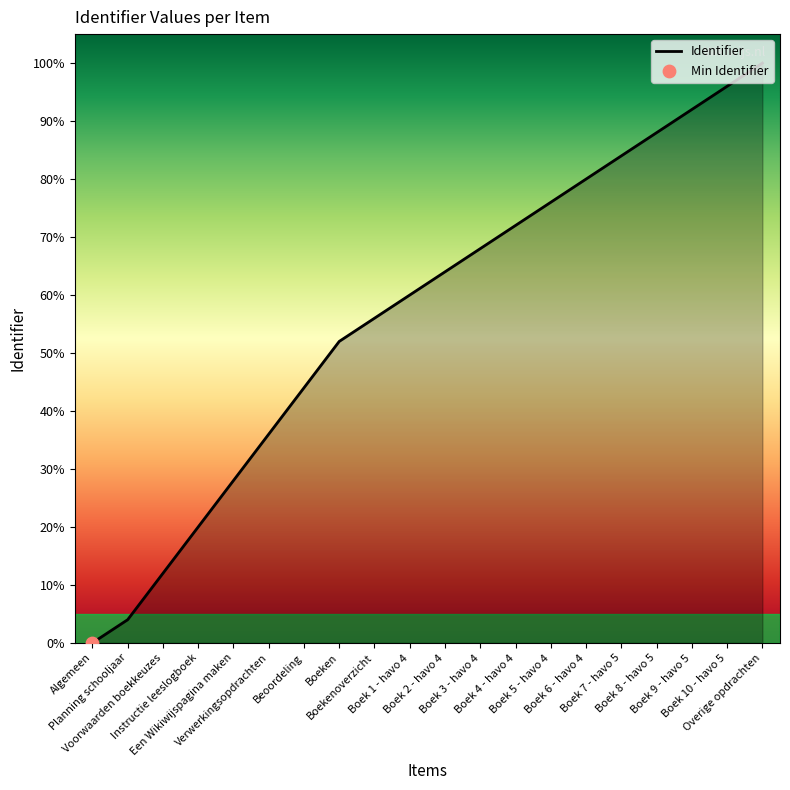

Between Verwerkingsopdrachten and Boek 4 - havo 4, which is larger?

Boek 4 - havo 4